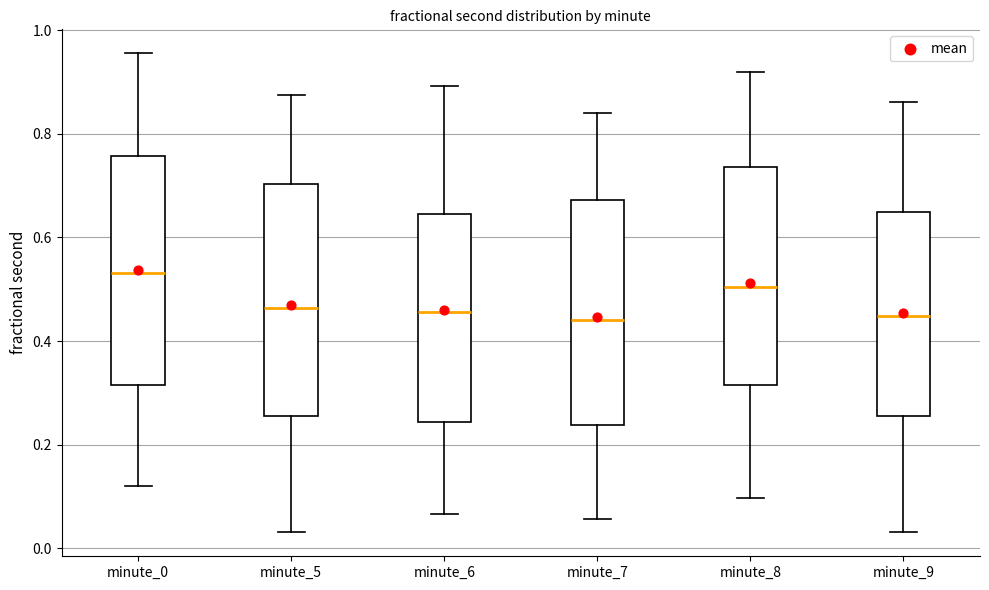

Reading left to right, read every box against the y-axis: the position of its median line, the range the box covers, and the ends of its whiskers. The values are not printed on the chart, so give them approximately, as read against the axis.

minute_0: median 0.54, box 0.32 to 0.76, whiskers 0.12 to 0.96
minute_5: median 0.46, box 0.26 to 0.70, whiskers 0.04 to 0.88
minute_6: median 0.46, box 0.24 to 0.64, whiskers 0.06 to 0.90
minute_7: median 0.44, box 0.24 to 0.68, whiskers 0.06 to 0.84
minute_8: median 0.50, box 0.32 to 0.74, whiskers 0.10 to 0.92
minute_9: median 0.44, box 0.26 to 0.64, whiskers 0.04 to 0.86